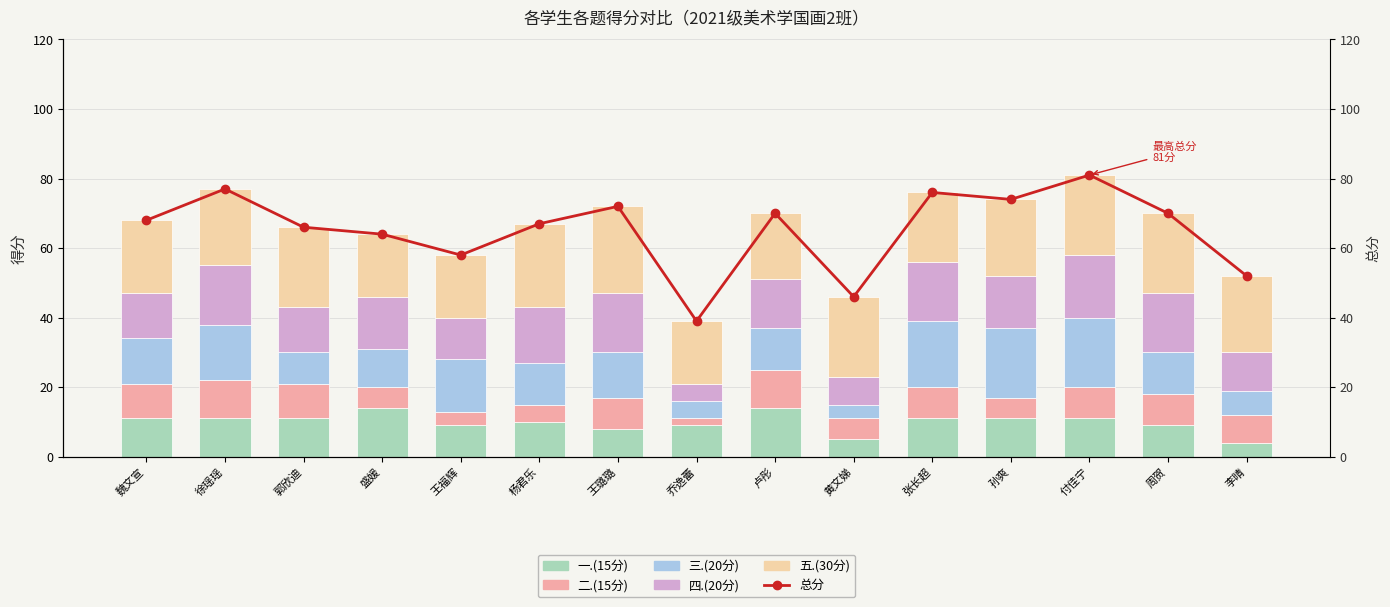

What position from the left is 魏文宣?

1